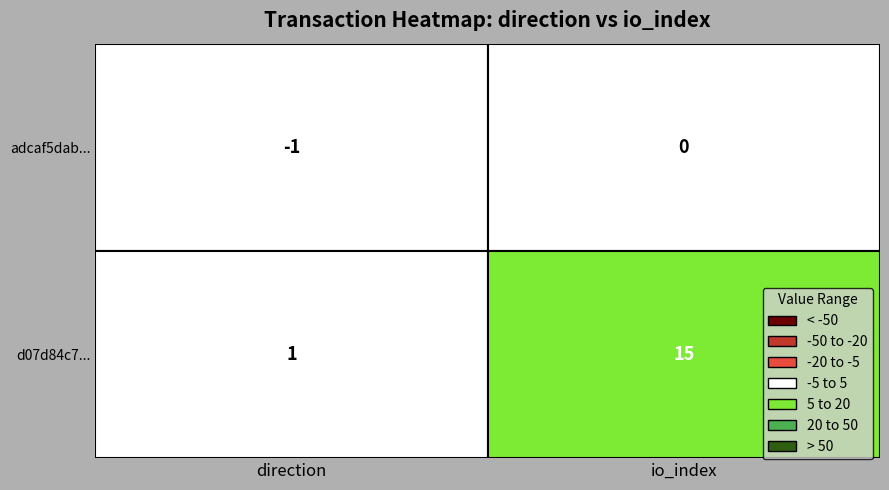

Reading left to right, extract all data points from this chart.

adcaf5dab07f3fbd5aec98d3f319930f1b46b81: -1	0
d07d84c7daf296a09edea628ae7702a74f5e4f7: 1	15